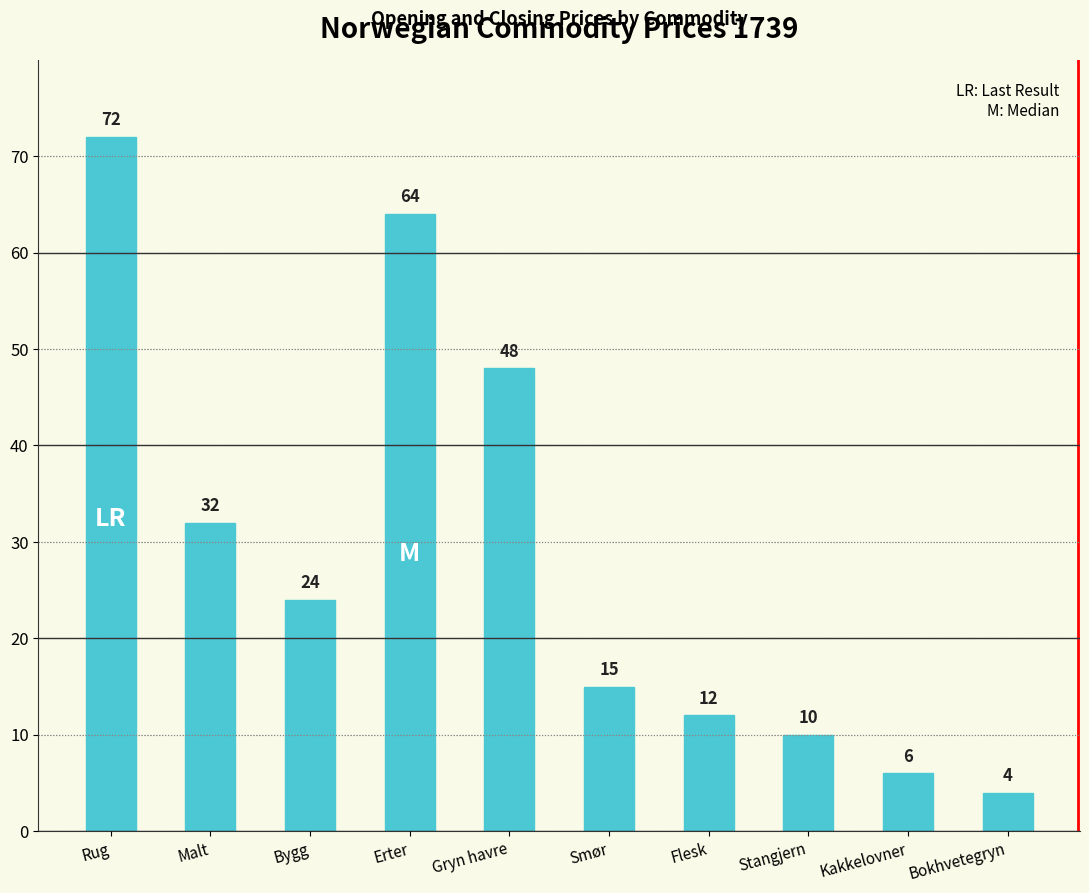

The chart shows a value of 64 at Erter. True or false?

True